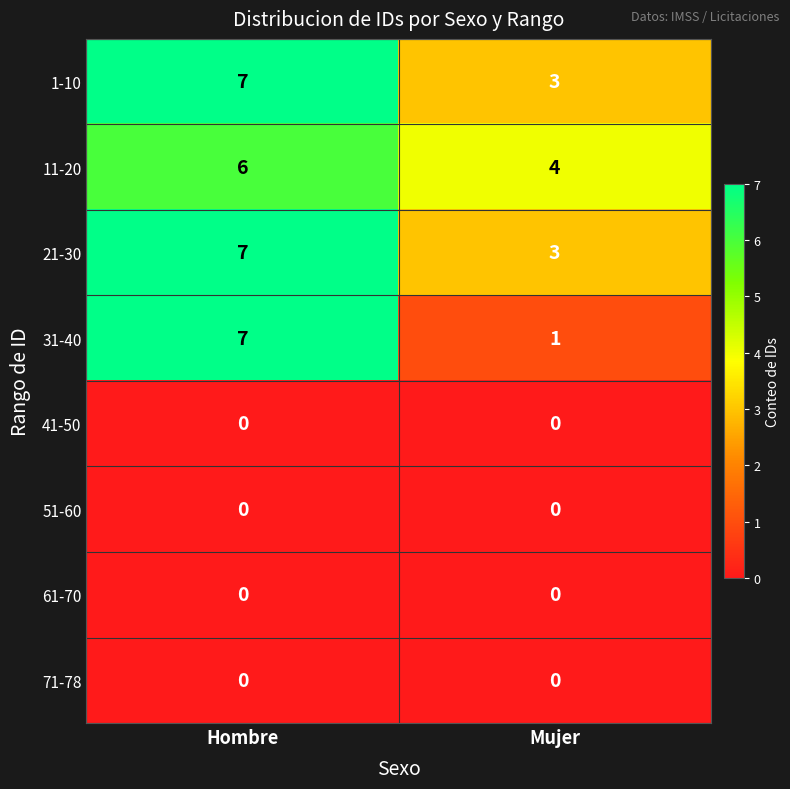

Which series has the largest range (max minus min)?

31-40